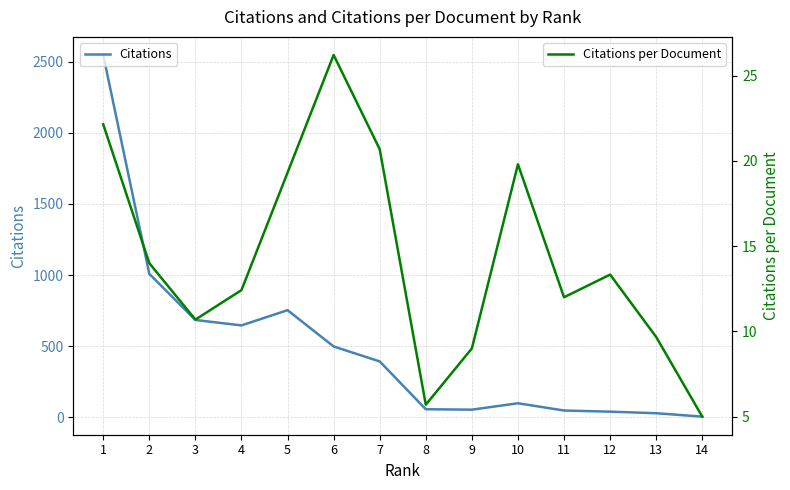

The Citations per Document series shows 8.3 at 12. True or false?

False